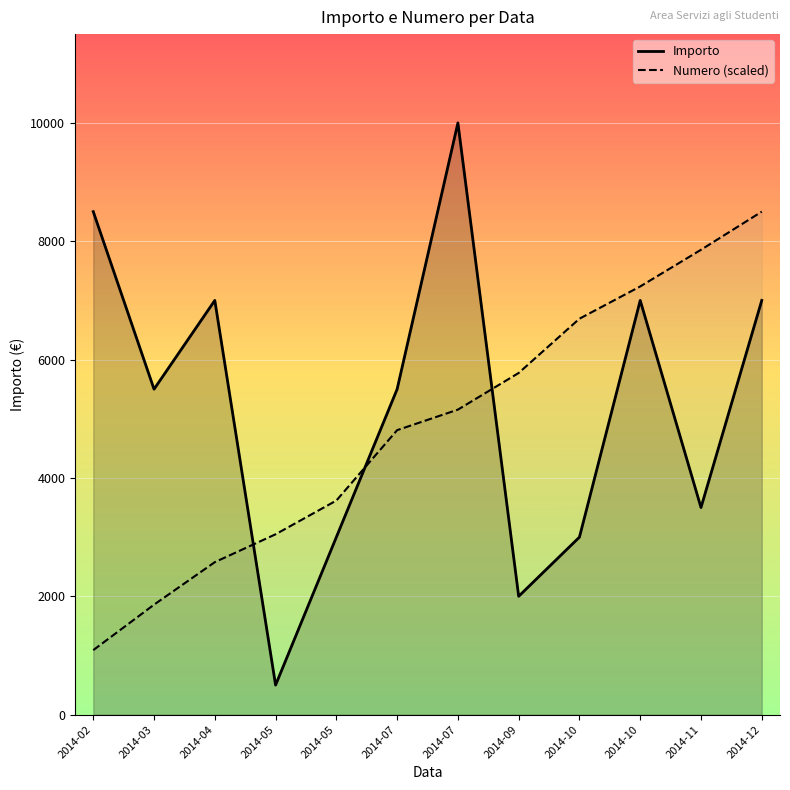

Which has a higher value, 2014-05 or 2014-10?

2014-10